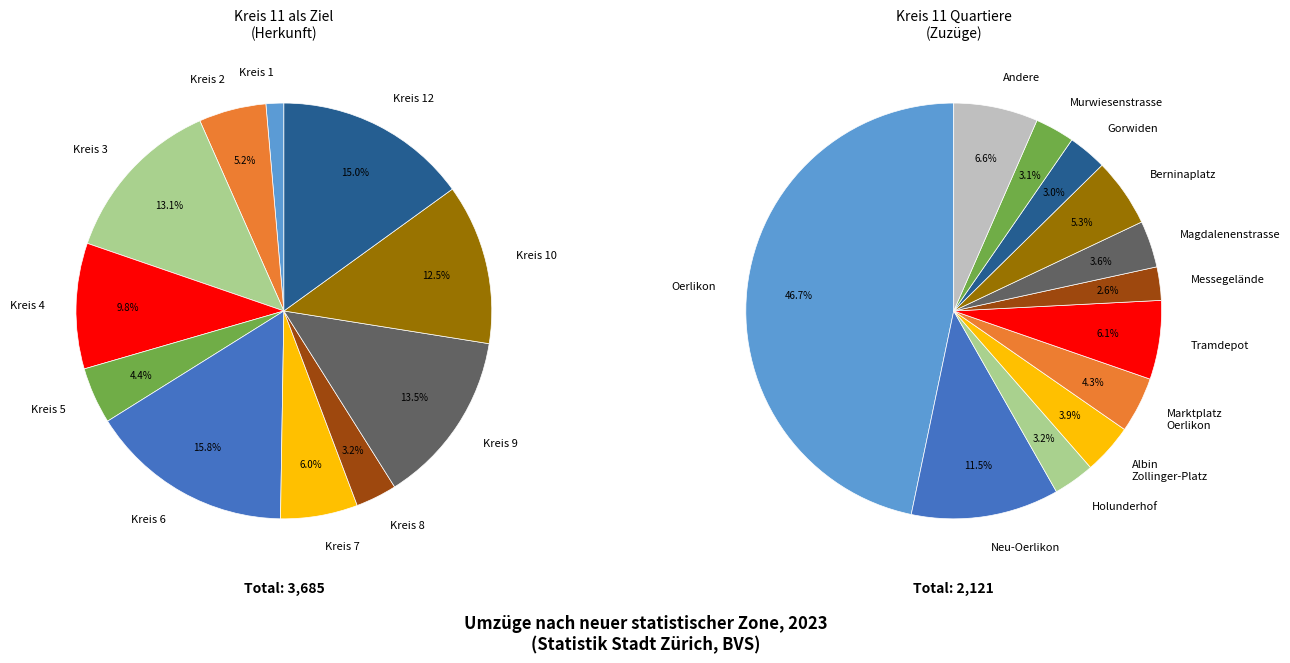

Approximately how many times larger is the value at Tramdepot compared to Holunderhof?

1.9